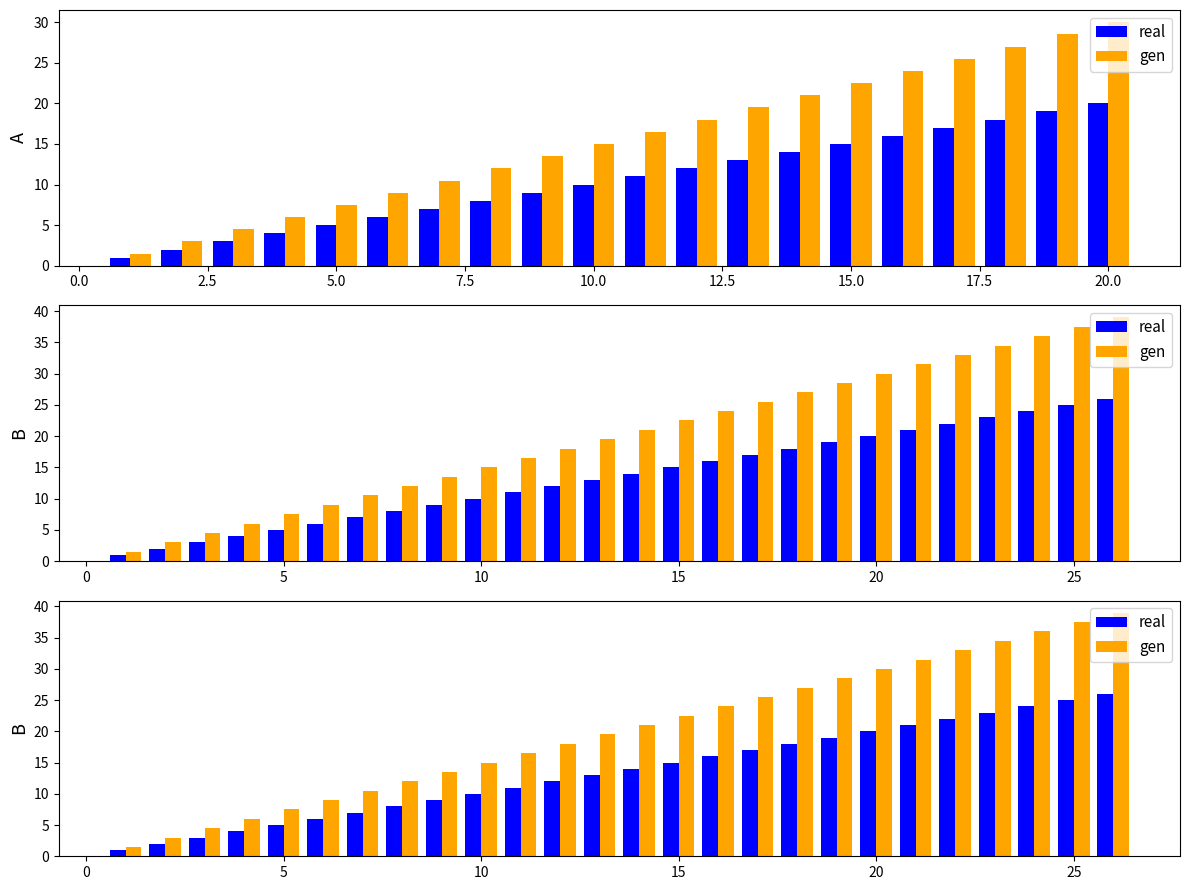

The gen series shows 2.6 at 2.5. True or false?

False